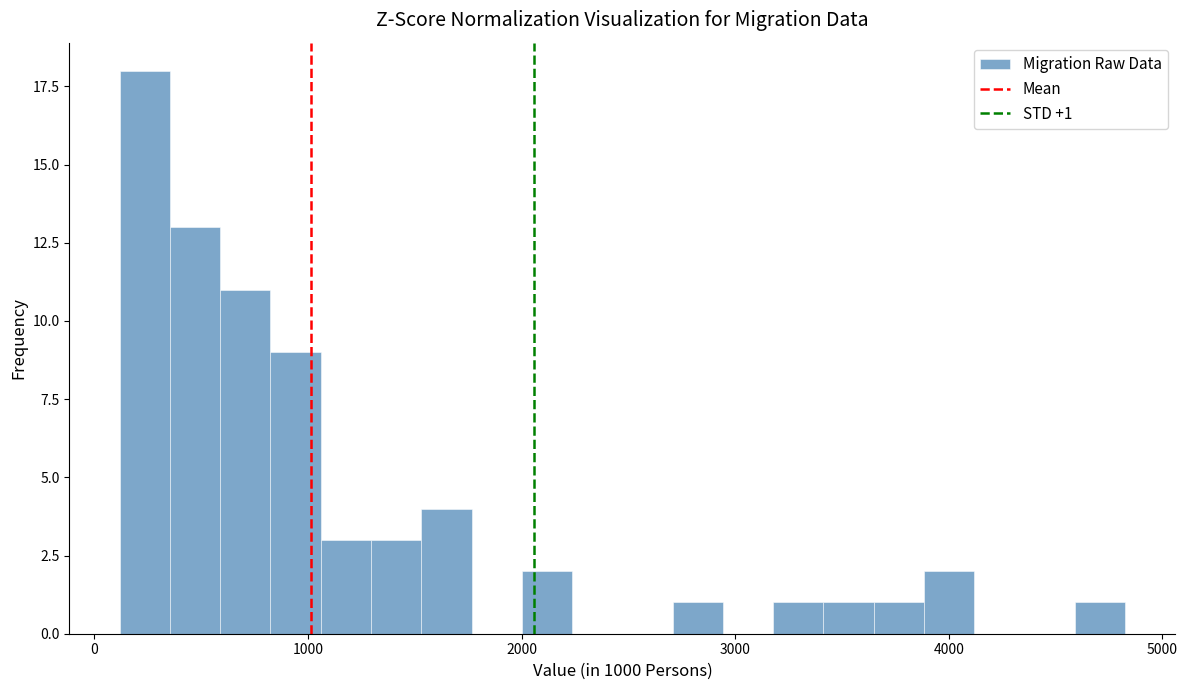

Read against the x-axis, roughly where is the centre of the tallest bar?

200